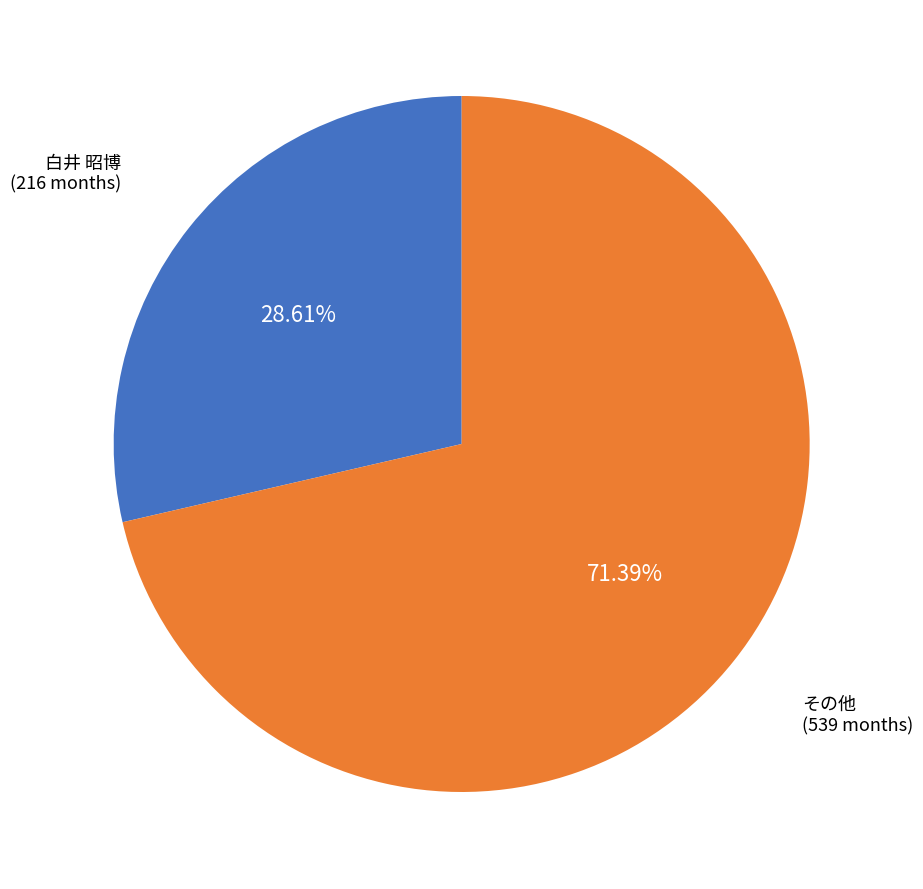

Does any single category account for the majority?

Yes